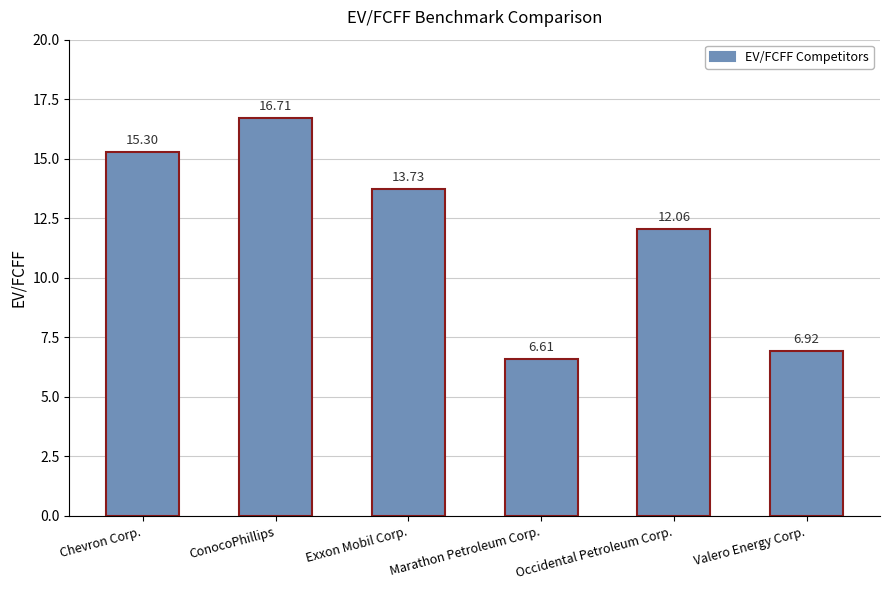

List the labels in order of value, smallest first.

Marathon Petroleum Corp., Valero Energy Corp., Occidental Petroleum Corp., Exxon Mobil Corp., Chevron Corp., ConocoPhillips